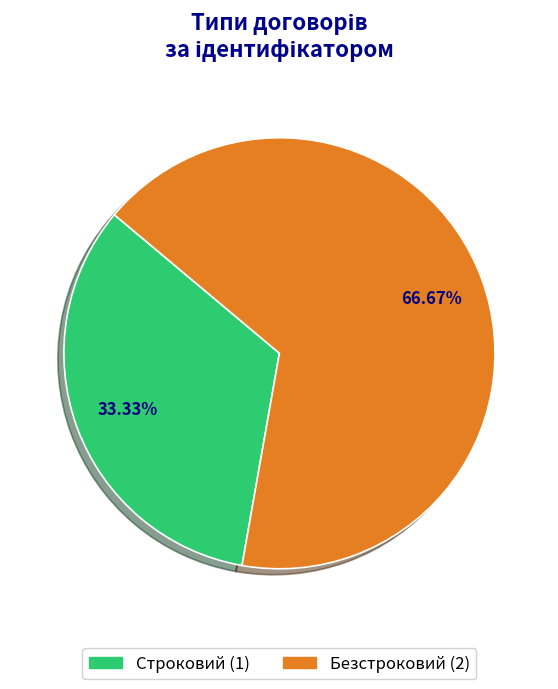

To the nearest percent, what portion does Безстроковий represent?

67%